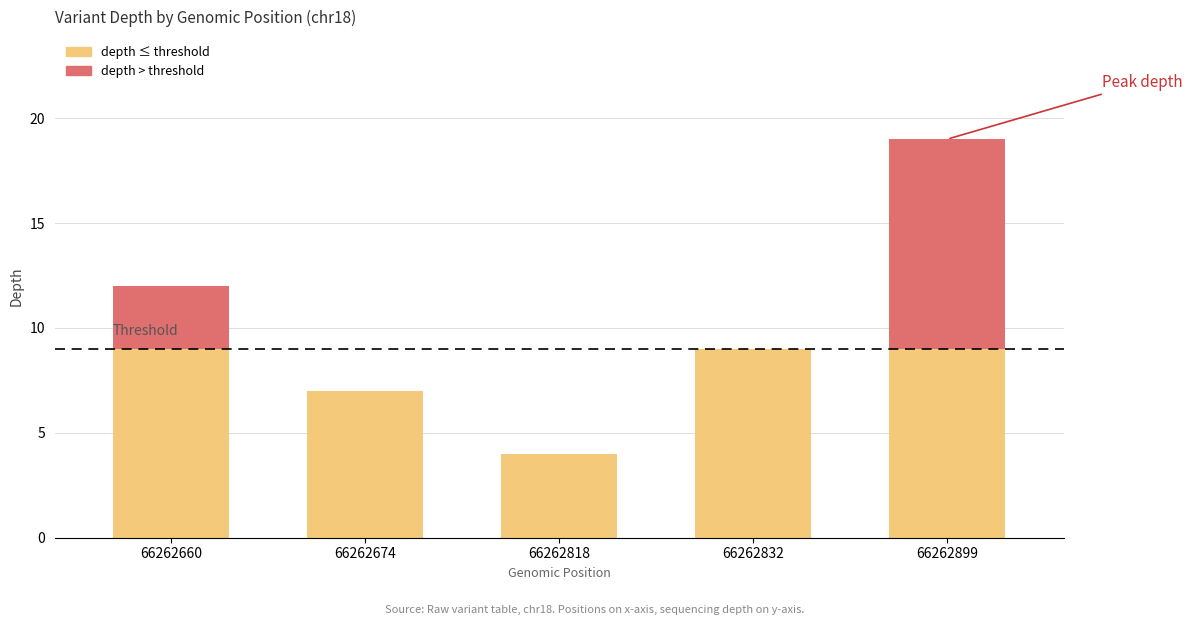

What is the total value across all series at 66262832?

9